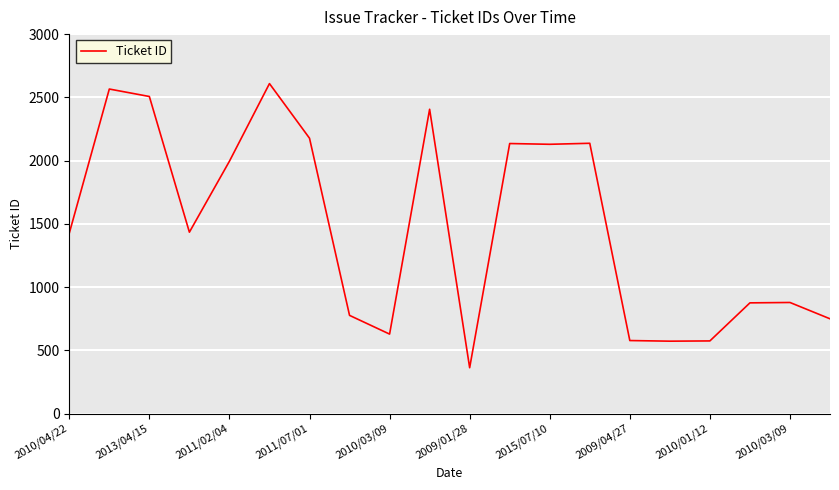

What is the difference between the maximum and minimum values?

2247